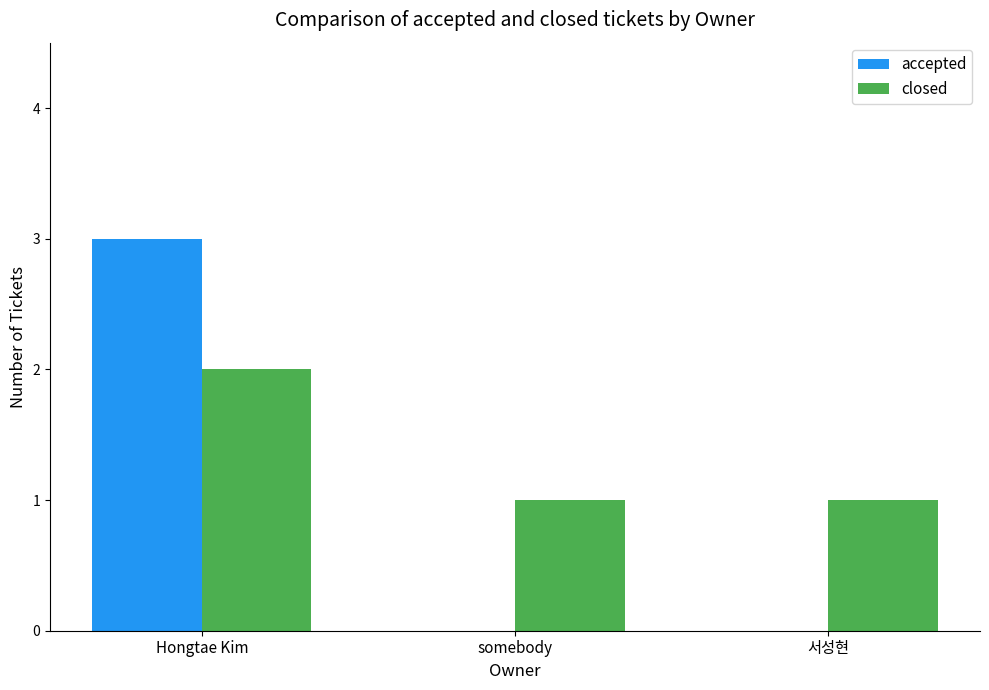

At which label does closed reach its peak?

Hongtae Kim